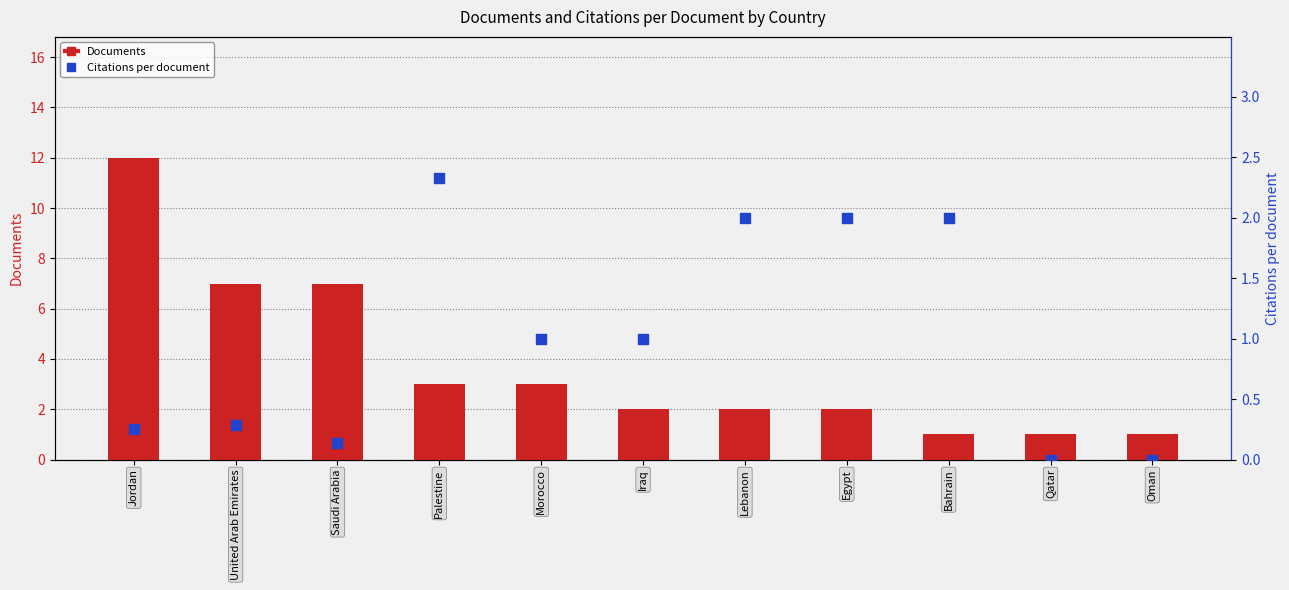

Which series has the largest Y range (max minus min)?

Documents